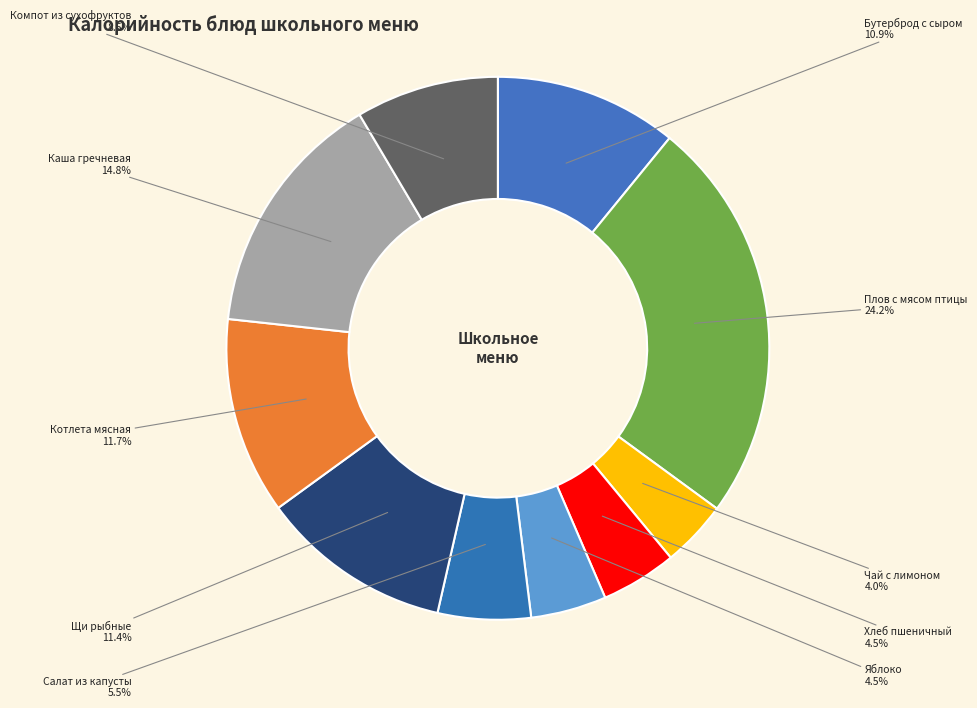

What percentage is the Щи рыбные slice, to the nearest percent?

11%